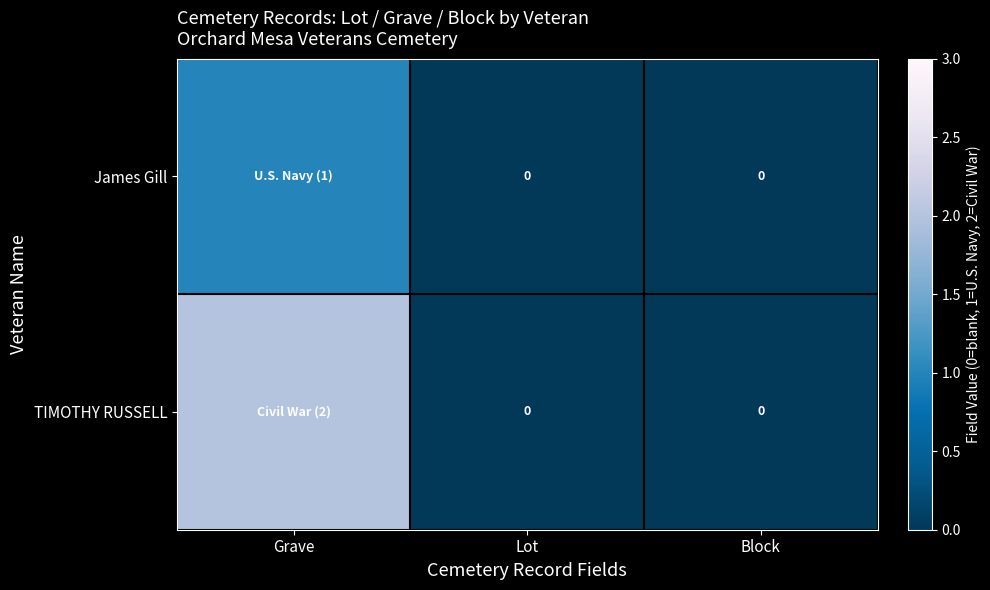

Which series has the largest range (max minus min)?

TIMOTHY RUSSELL